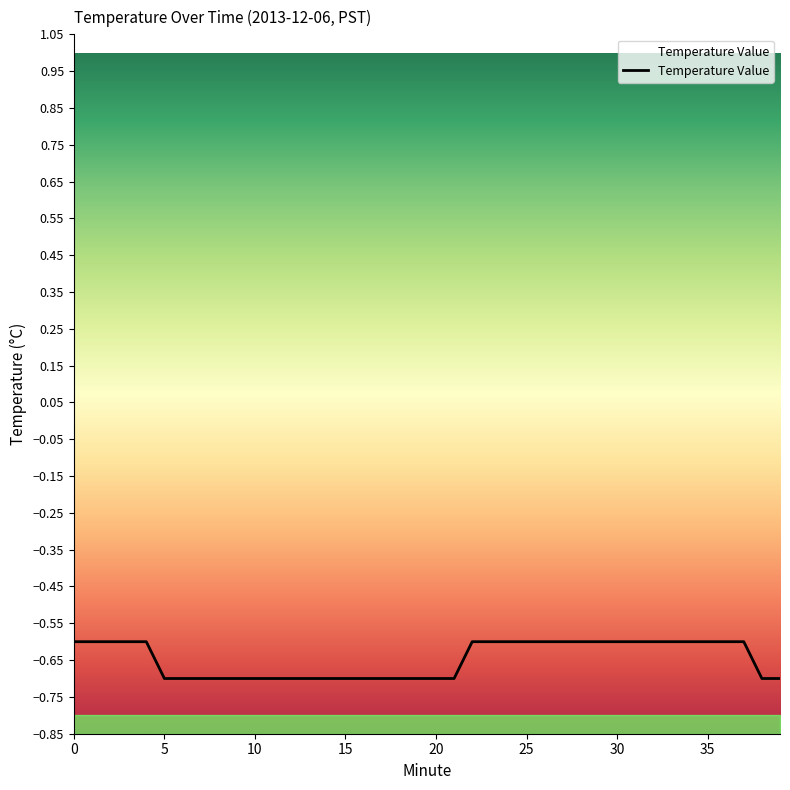

Reading right to left, transcribe all the data shown in this chart.

39=-0.7	38=-0.7	37=-0.6	36=-0.6	35=-0.6	34=-0.6	33=-0.6	32=-0.6	31=-0.6	30=-0.6	29=-0.6	28=-0.6	27=-0.6	26=-0.6	25=-0.6	24=-0.6	23=-0.6	22=-0.6	21=-0.7	20=-0.7	19=-0.7	18=-0.7	17=-0.7	16=-0.7	15=-0.7	14=-0.7	13=-0.7	12=-0.7	11=-0.7	10=-0.7	9=-0.7	8=-0.7	7=-0.7	6=-0.7	5=-0.7	4=-0.6	3=-0.6	2=-0.6	1=-0.6	0=-0.6